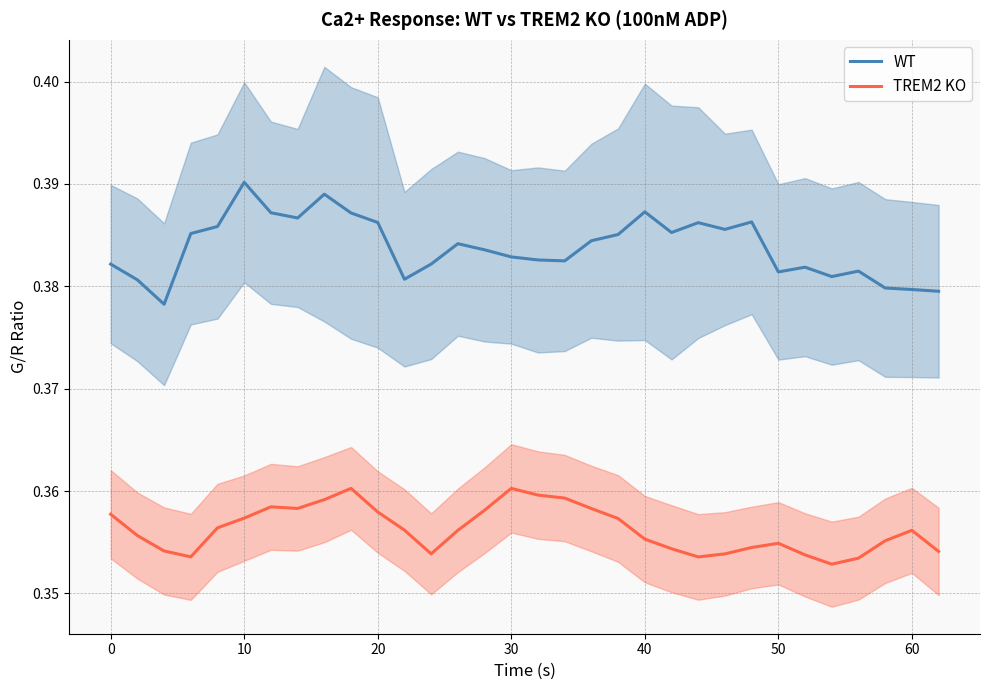

List the series in order of their overall mean, highest first.

WT, TREM2 KO